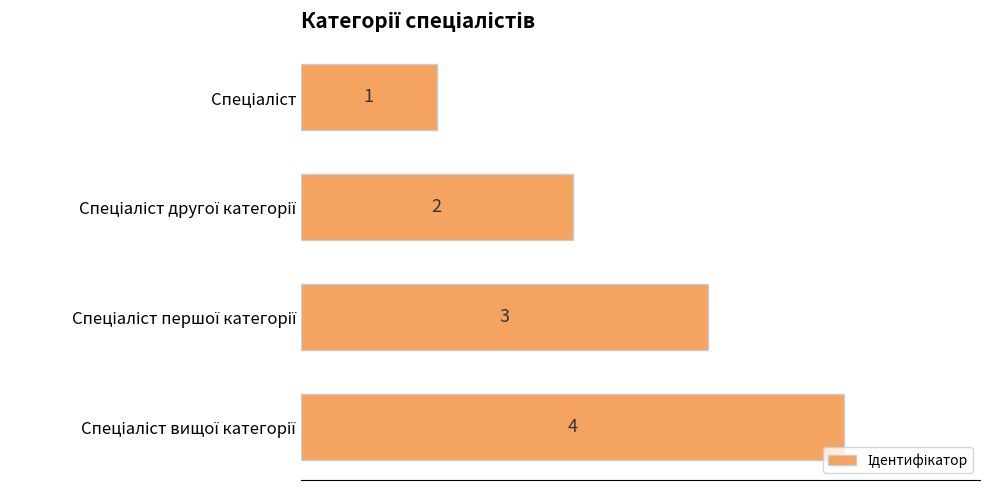

What is the value of the 4th bar from the top?

4